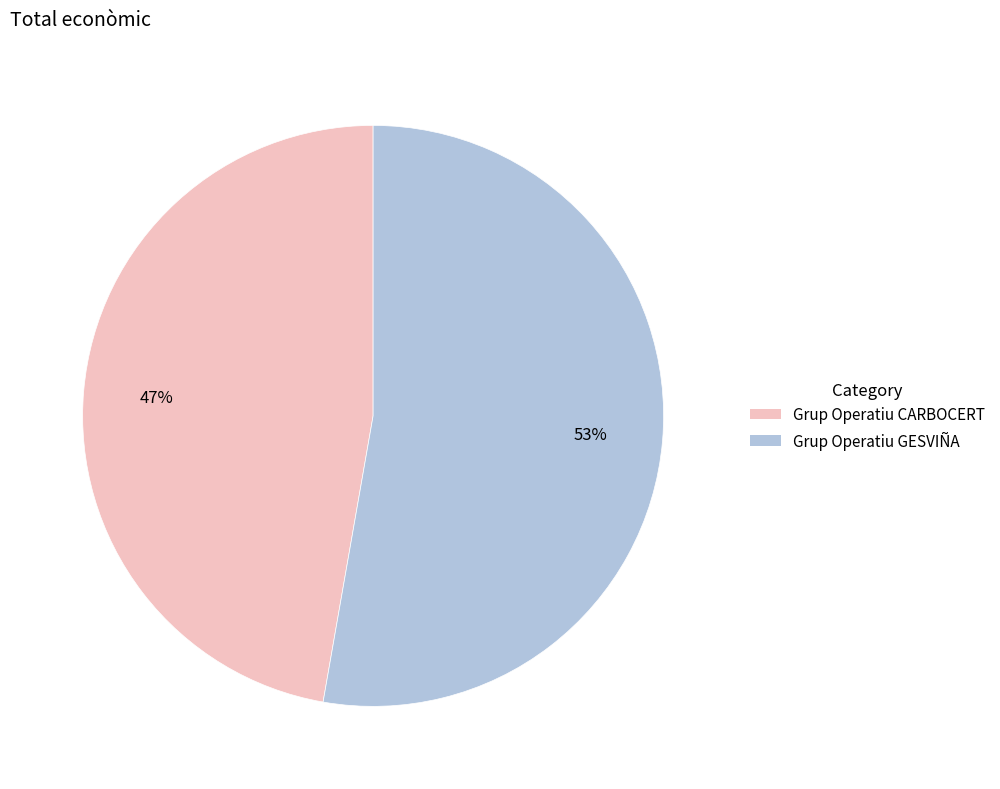

Is there a majority slice in this chart?

Yes